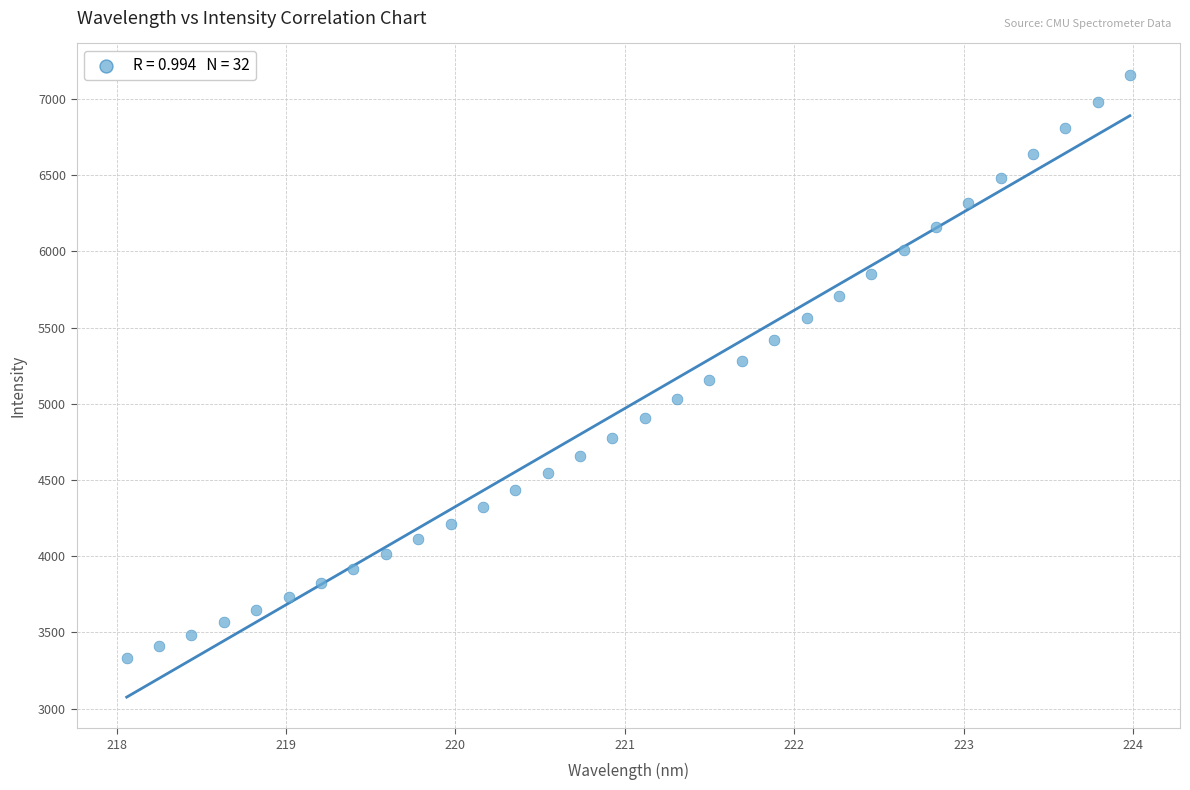

What is the range of Y values (max minus min)?

3827.0